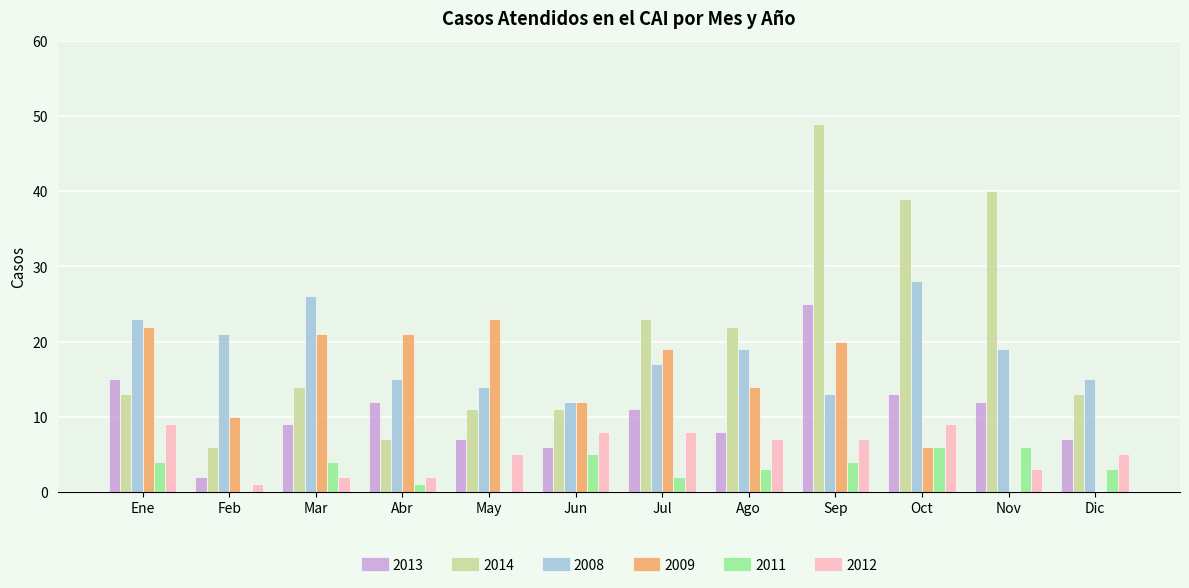

Which series has the widest spread of values?

2014